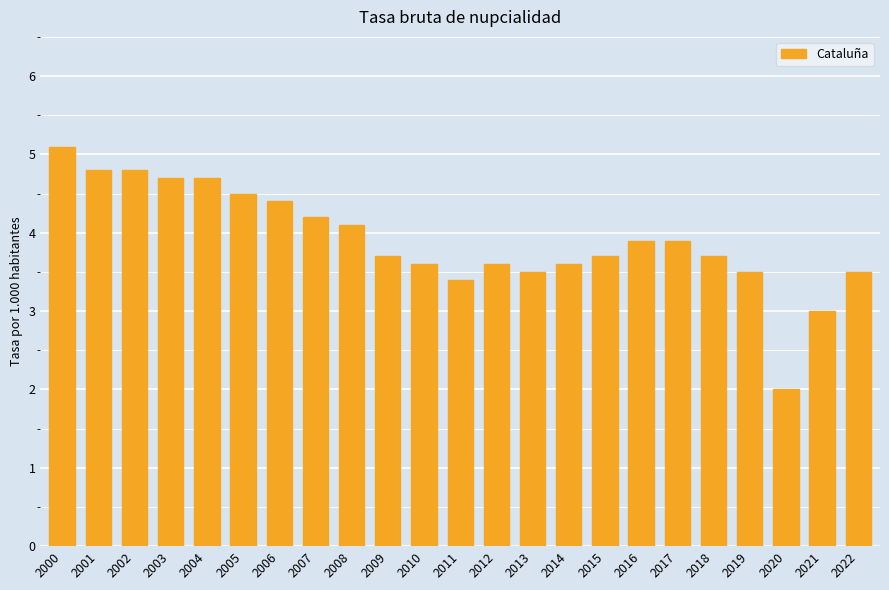

What is the value of the 22nd bar from the left?

3.0